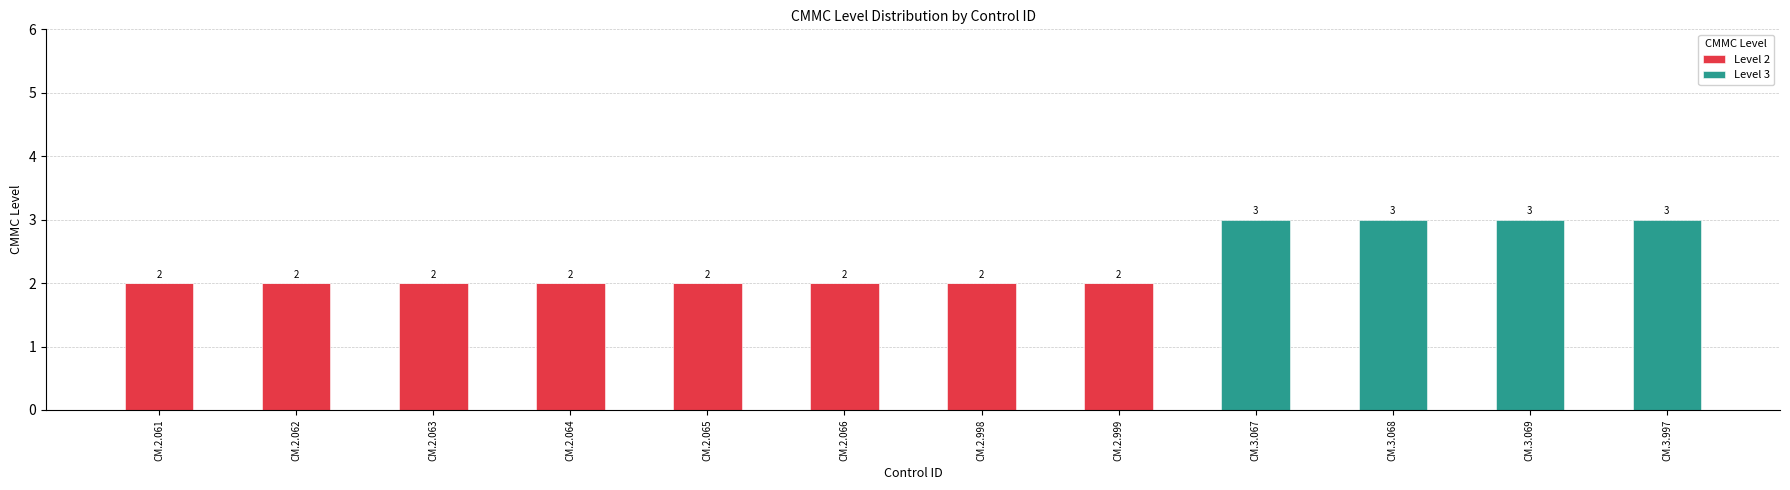

Is it true that Level 2 equals 1 at CM.2.064?

False